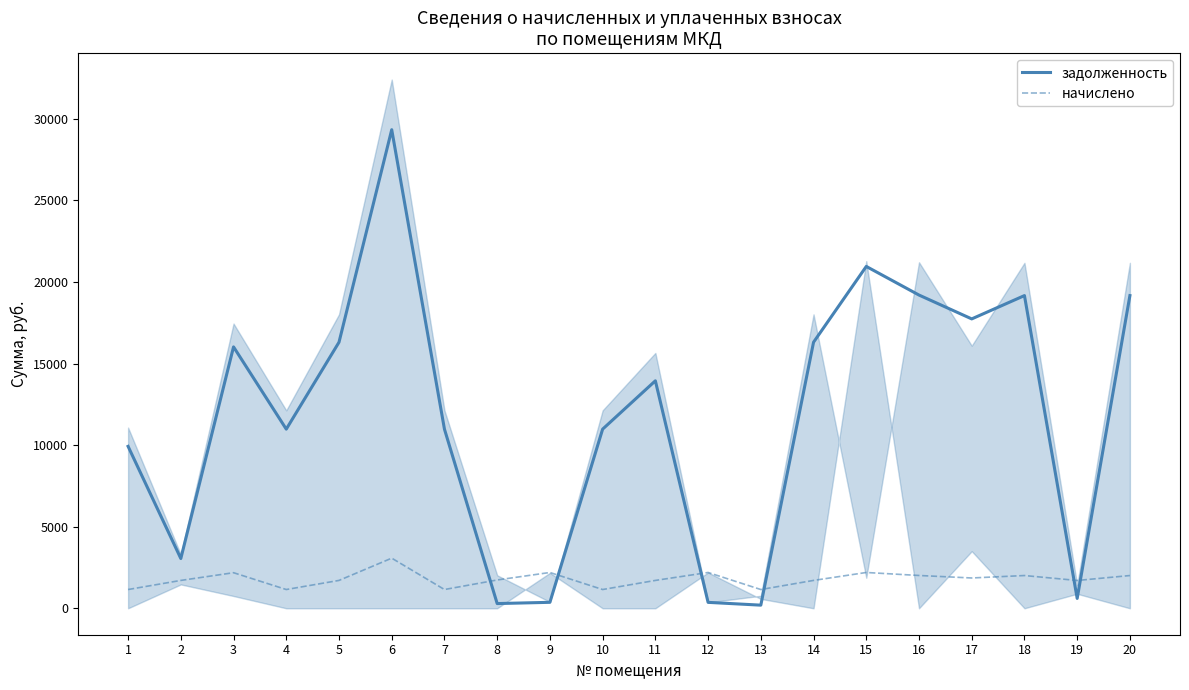

What is the maximum value shown in the chart?

29333.0